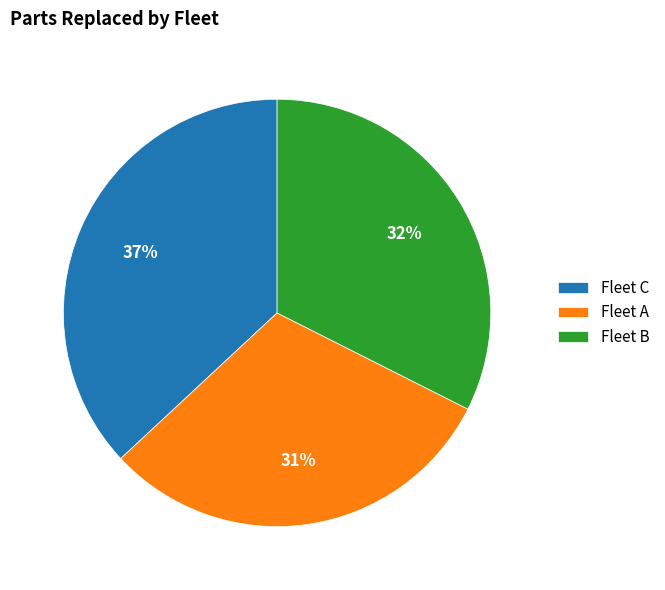

Which slice is the smallest?

Fleet A